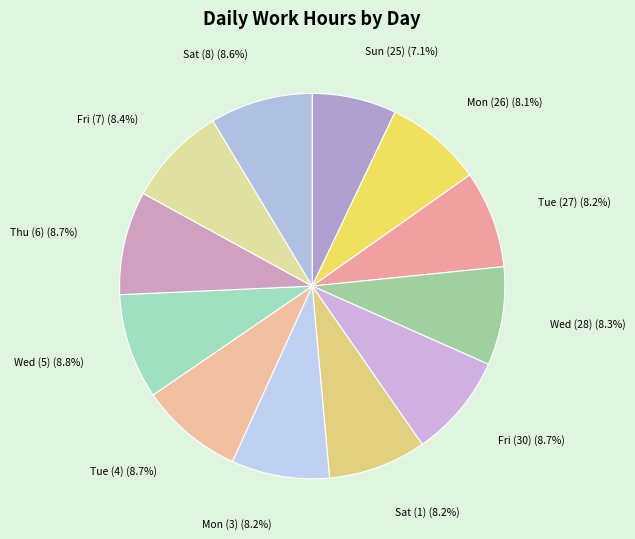

How many segments does this pie chart have?

12